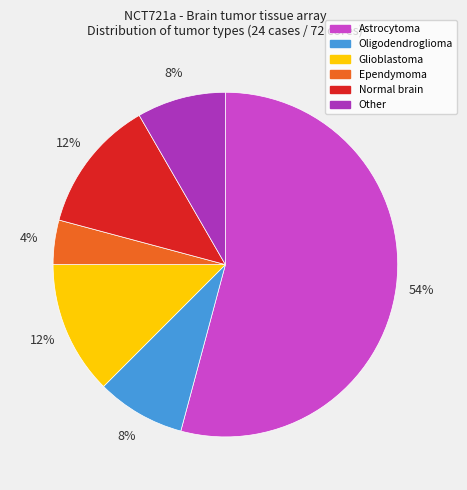

What percentage is the Ependymoma slice, to the nearest percent?

4%